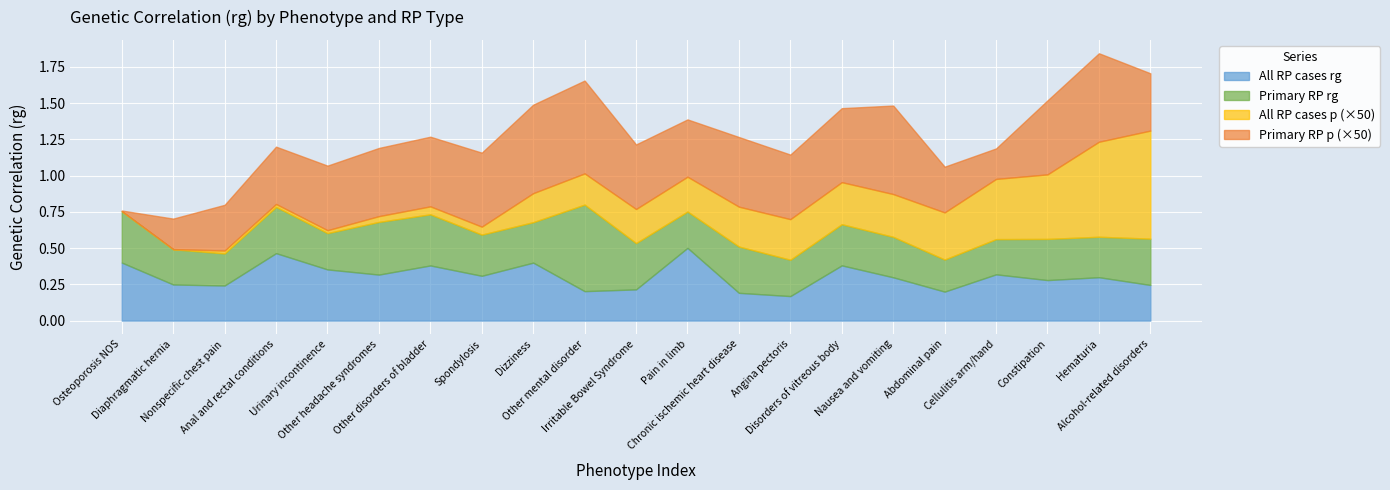

What is the value of the Primary RP rg point at the 21st from the left?

0.3